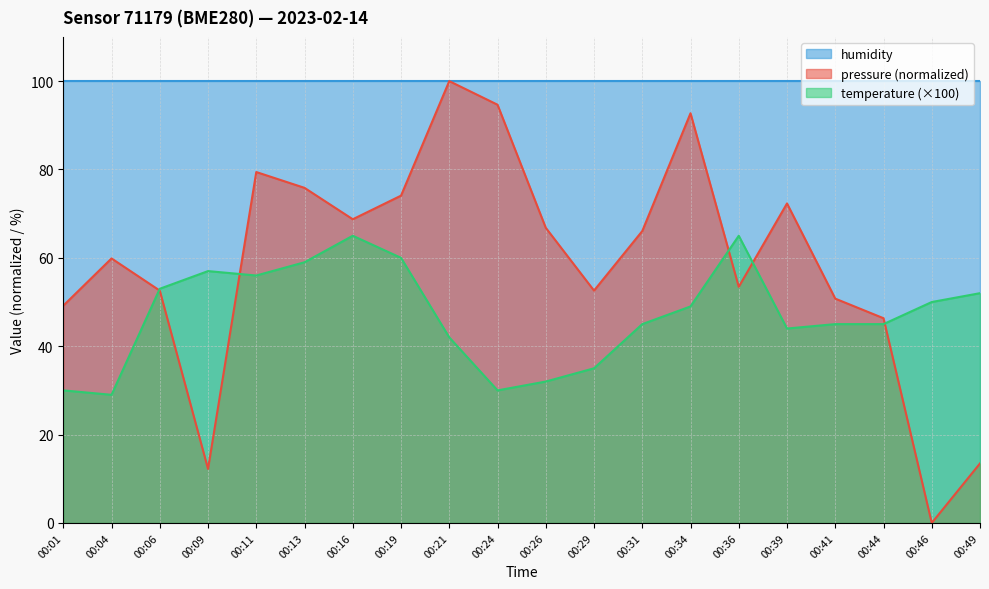

At which label does temperature reach its minimum?

00:04